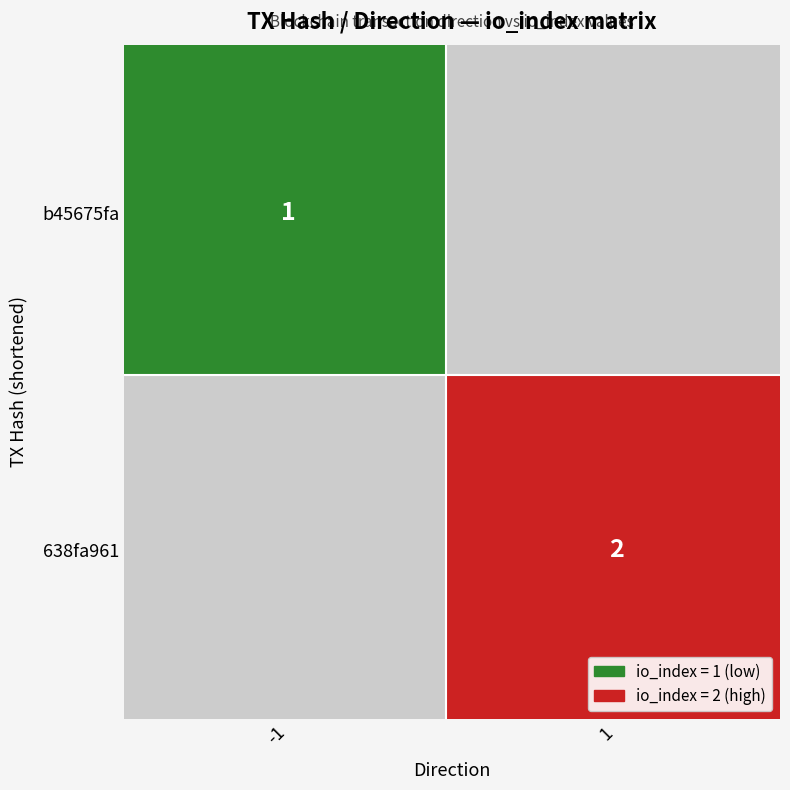

Read the 638fa961 value at 1.

2